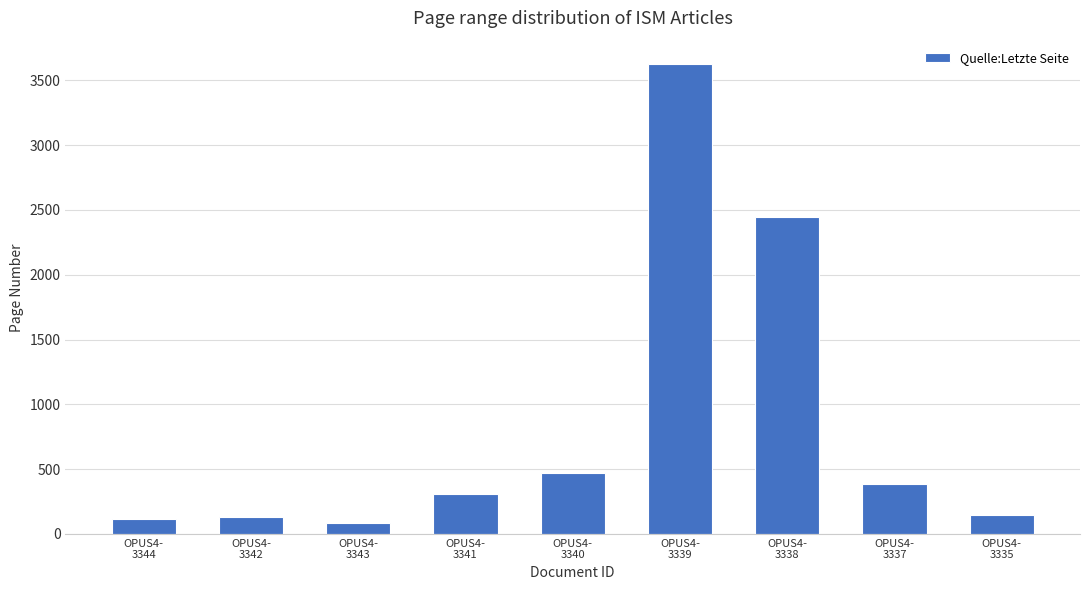

What is the minimum value shown in the chart?

84